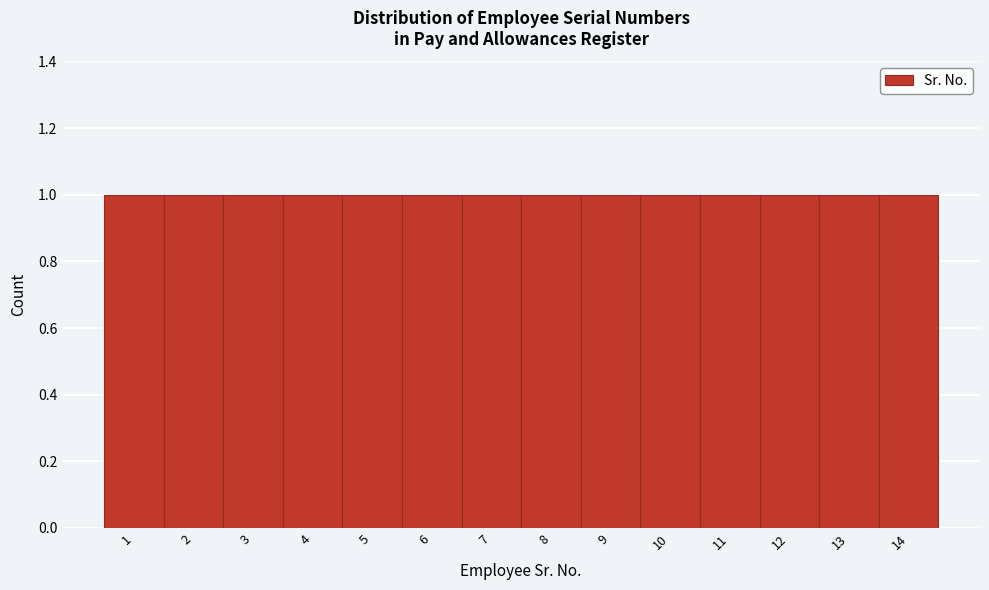

Reading left to right, transcribe this chart: for each bar, give the range it covers on the x-axis and its height. The values are not printed on the chart, so give them approximately, as read against the axis.

0.5 to 1.5: 1
1.5 to 2.5: 1
2.5 to 3.5: 1
3.5 to 4.5: 1
4.5 to 5.5: 1
5.5 to 6.5: 1
6.5 to 7.5: 1
7.5 to 8.5: 1
8.5 to 9.5: 1
9.5 to 10.5: 1
10.5 to 11.5: 1
11.5 to 12.5: 1
12.5 to 13.5: 1
13.5 to 14.5: 1